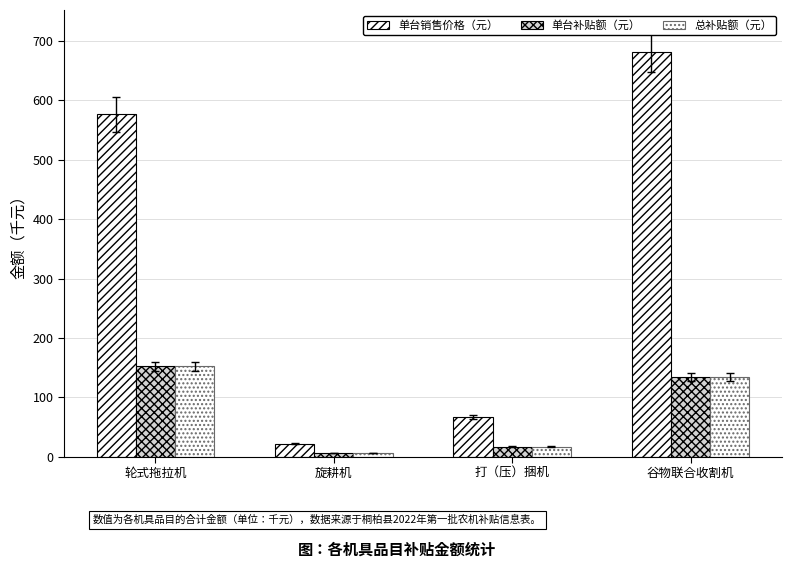

How many distinct data groups are displayed?

3